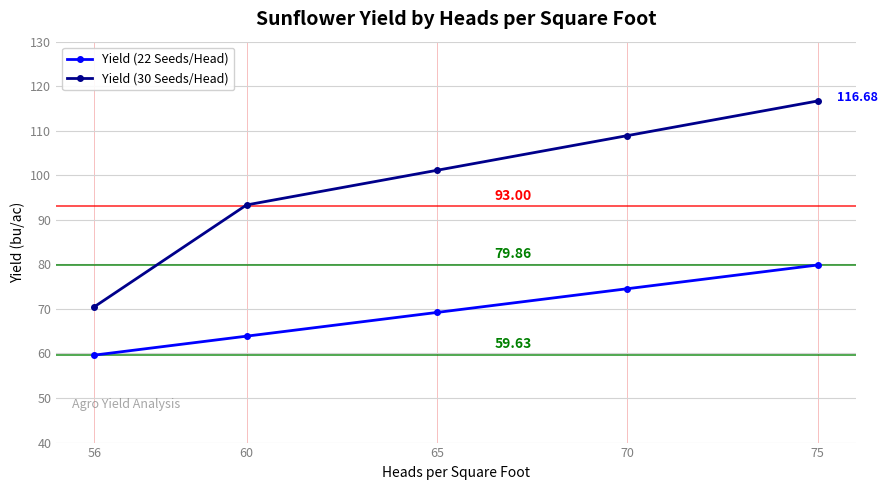

What is the maximum value shown in the chart?

116.7